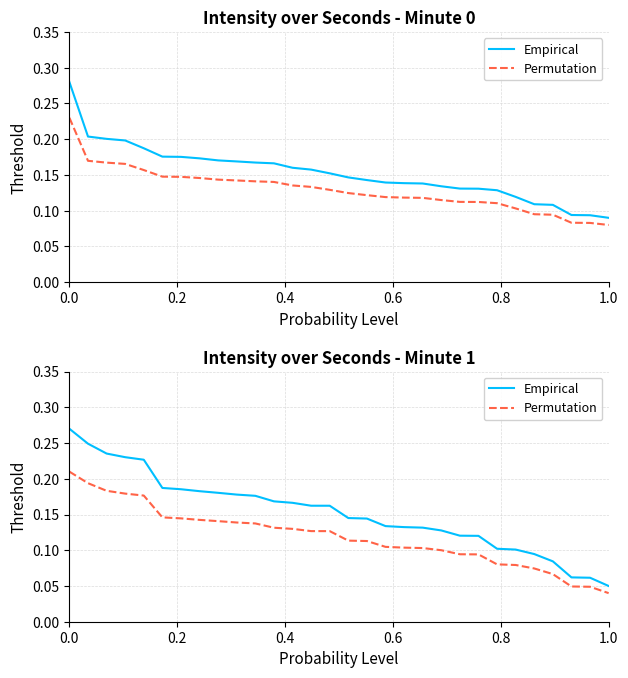

List the series in order of their overall mean, highest first.

Empirical, Permutation